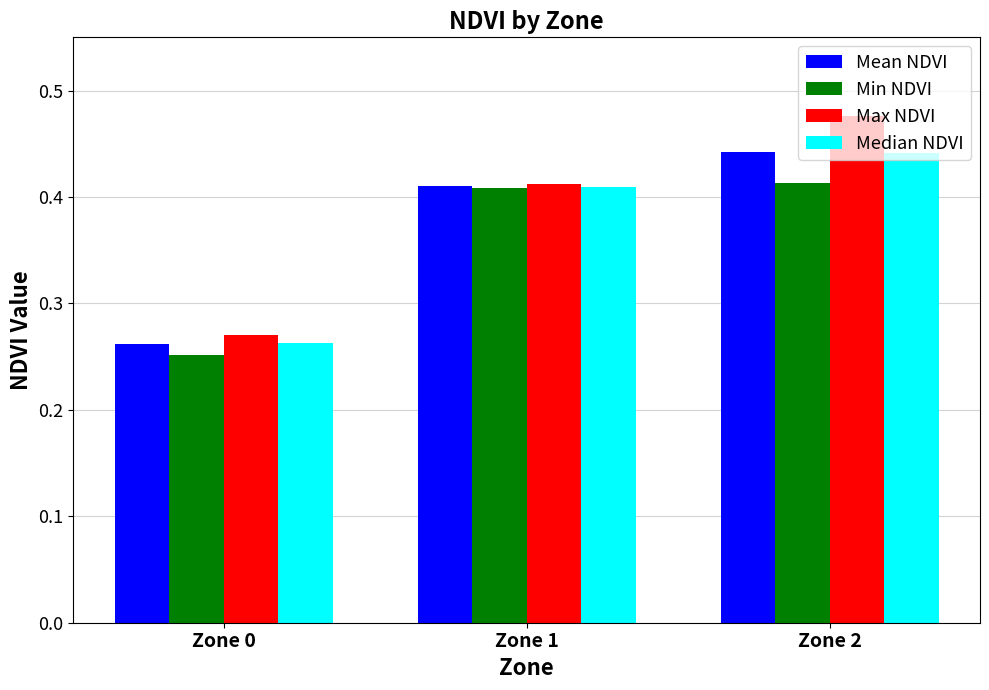

True or false: Min NDVI has a value of 0.7 at Zone 2.

False